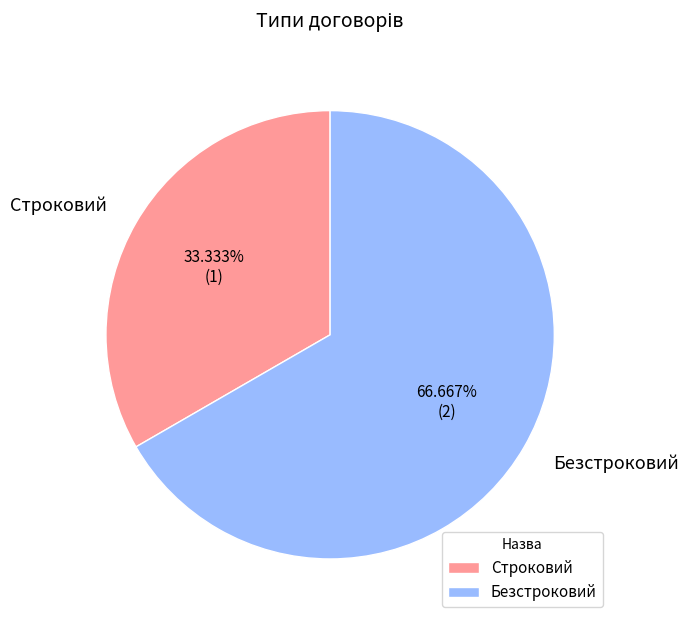

Which slice is the smallest?

Строковий